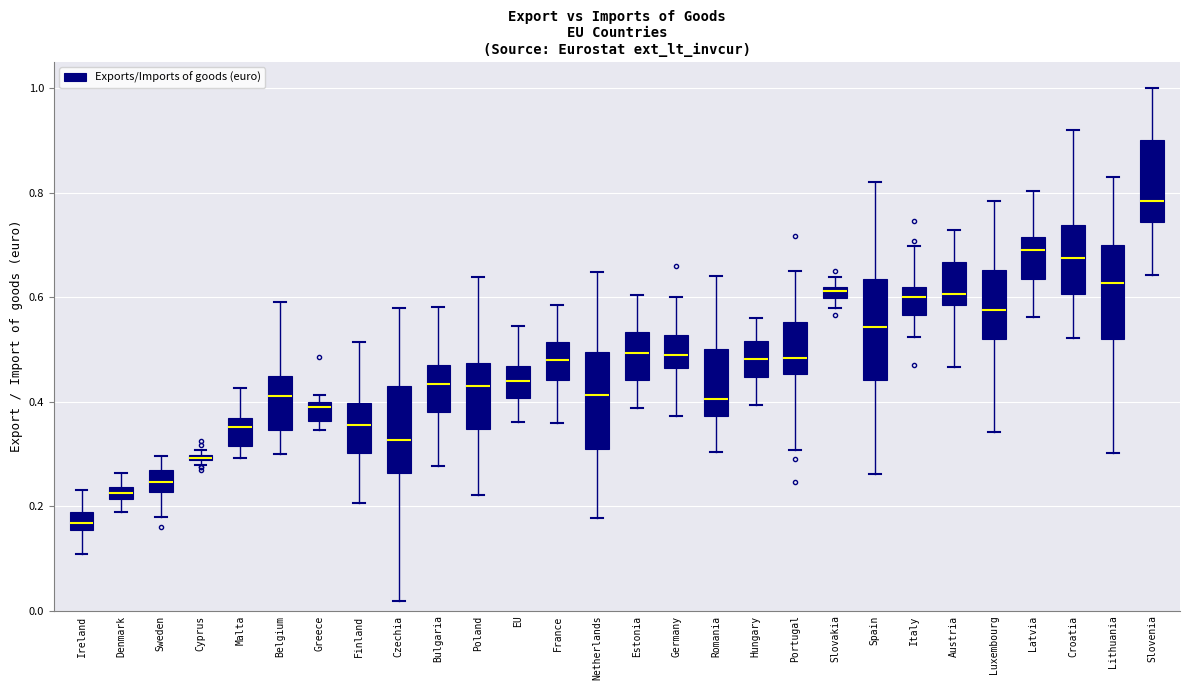

Where is the lower edge of the box for Portugal on the y-axis? The values are not printed on the chart, so give them approximately, as read against the axis.

0.46